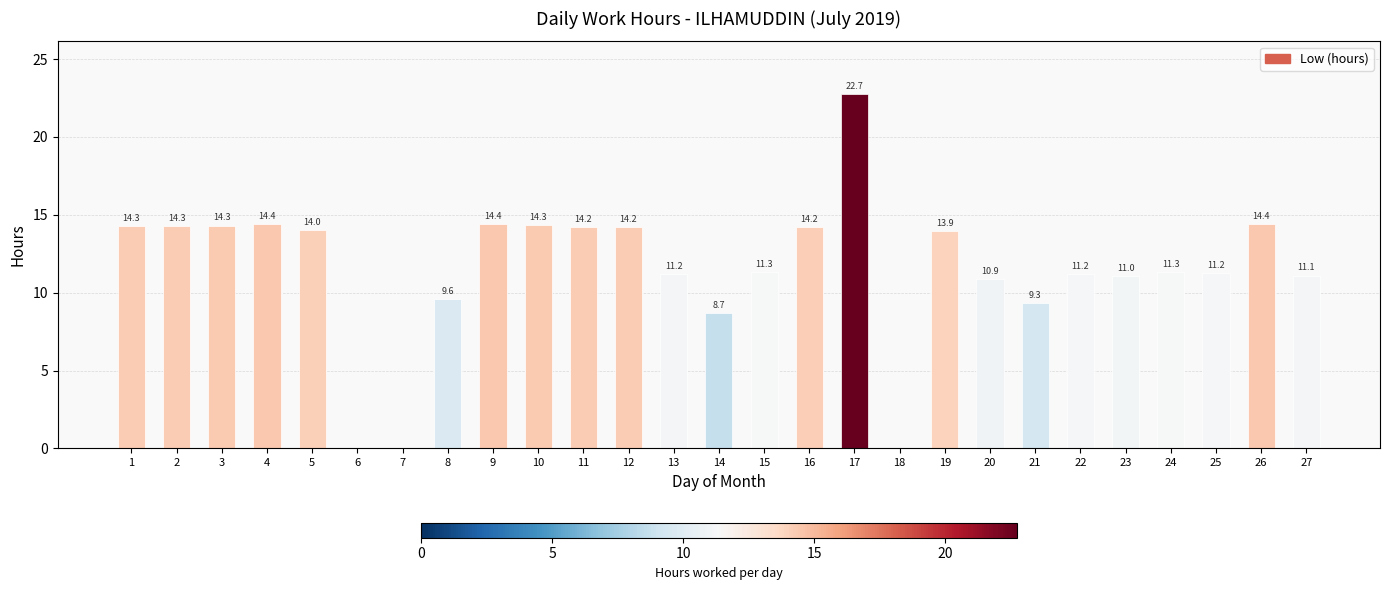

What is the average value?

11.5